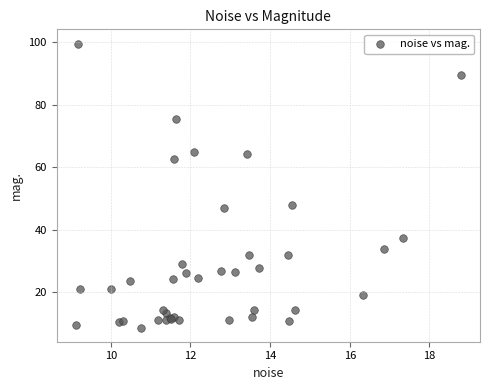

What Y value in the scatter plot is closest to 54?

48.0